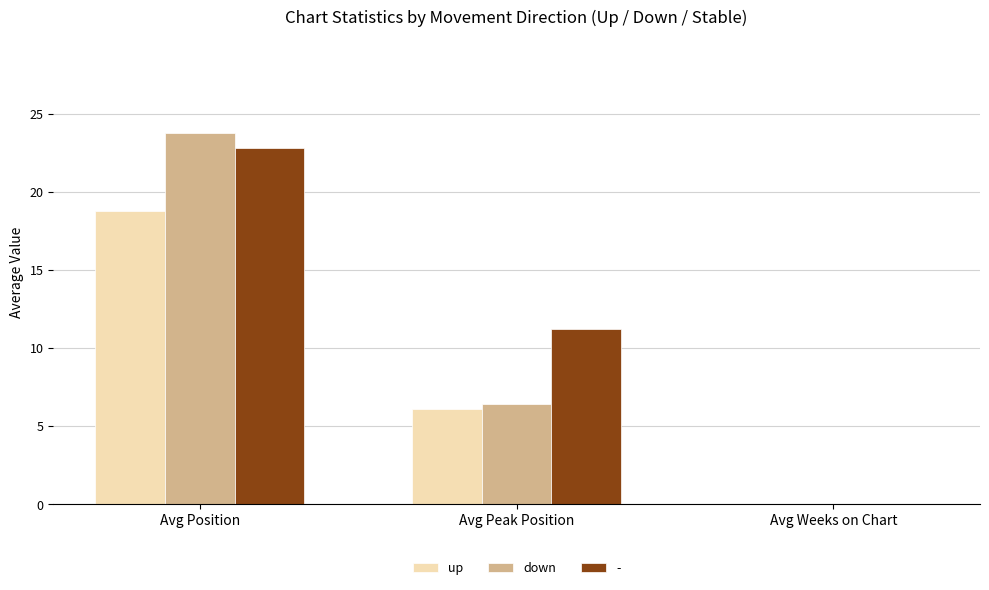

Between Avg Position and Avg Weeks on Chart, which series saw the biggest shift?

down